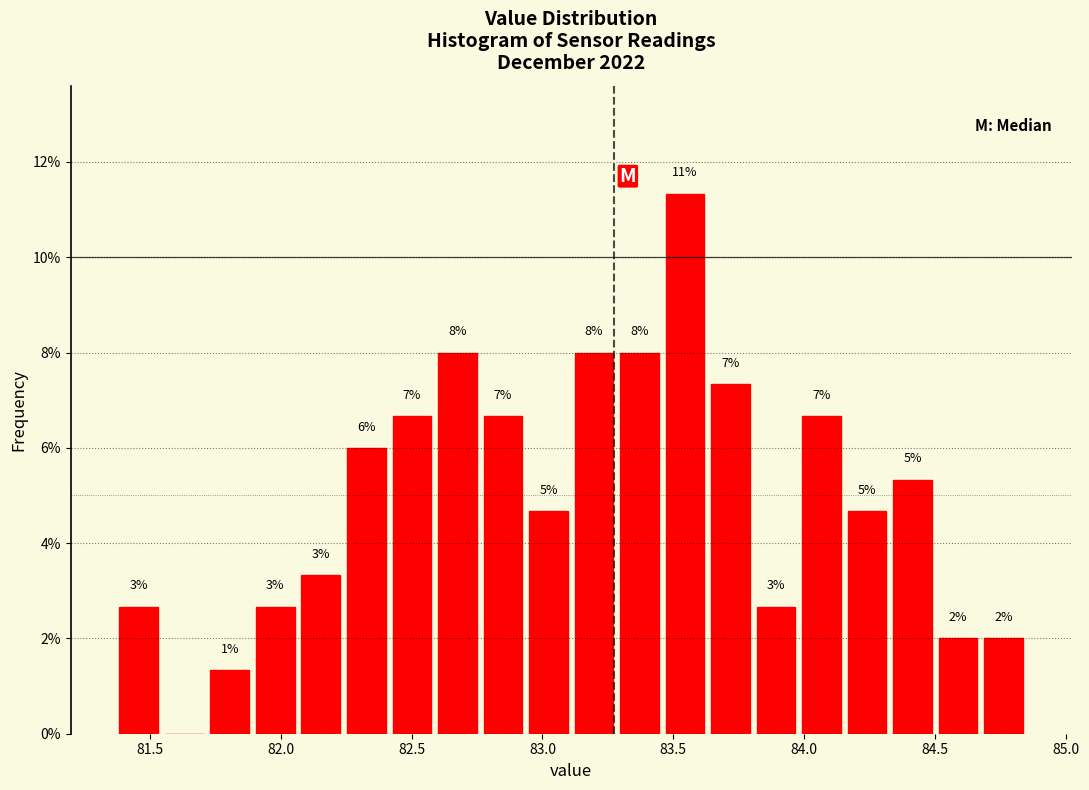

Around what value on the x-axis is the tallest bar? Give the approximate position of its centre, as read against the axis.

83.55